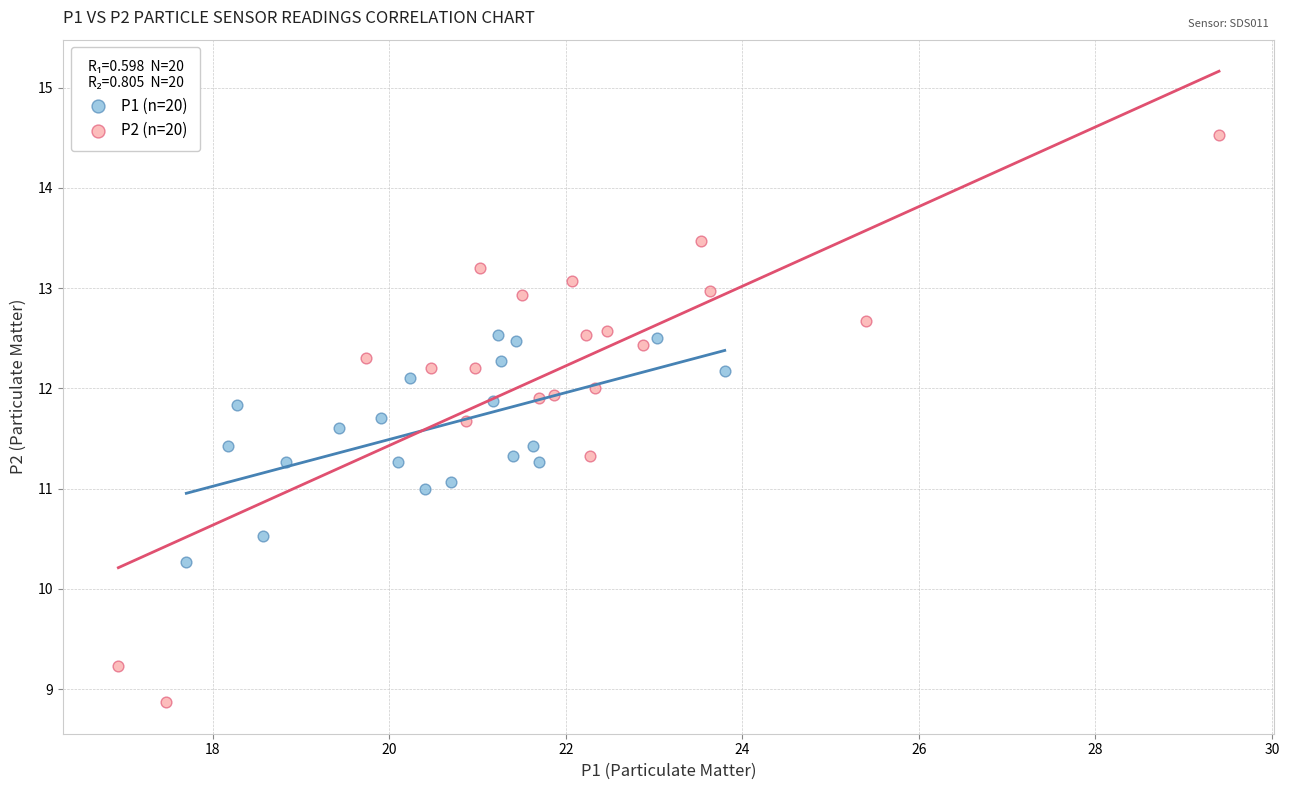

Which series reaches the minimum Y coordinate?

P2 (n=20)